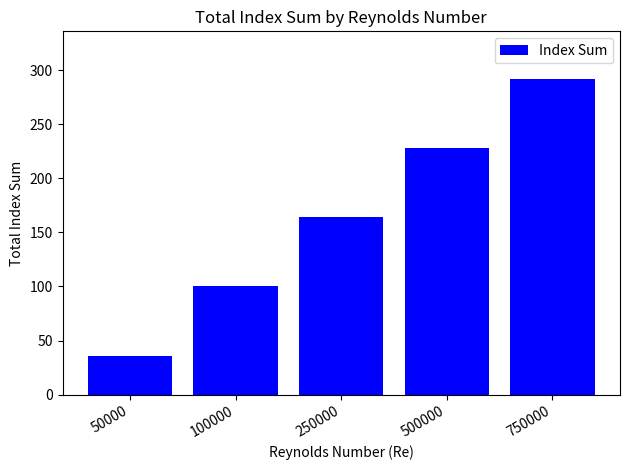

Reading left to right, what are all the values shown in this chart?

50000=36	100000=100	250000=164	500000=228	750000=292